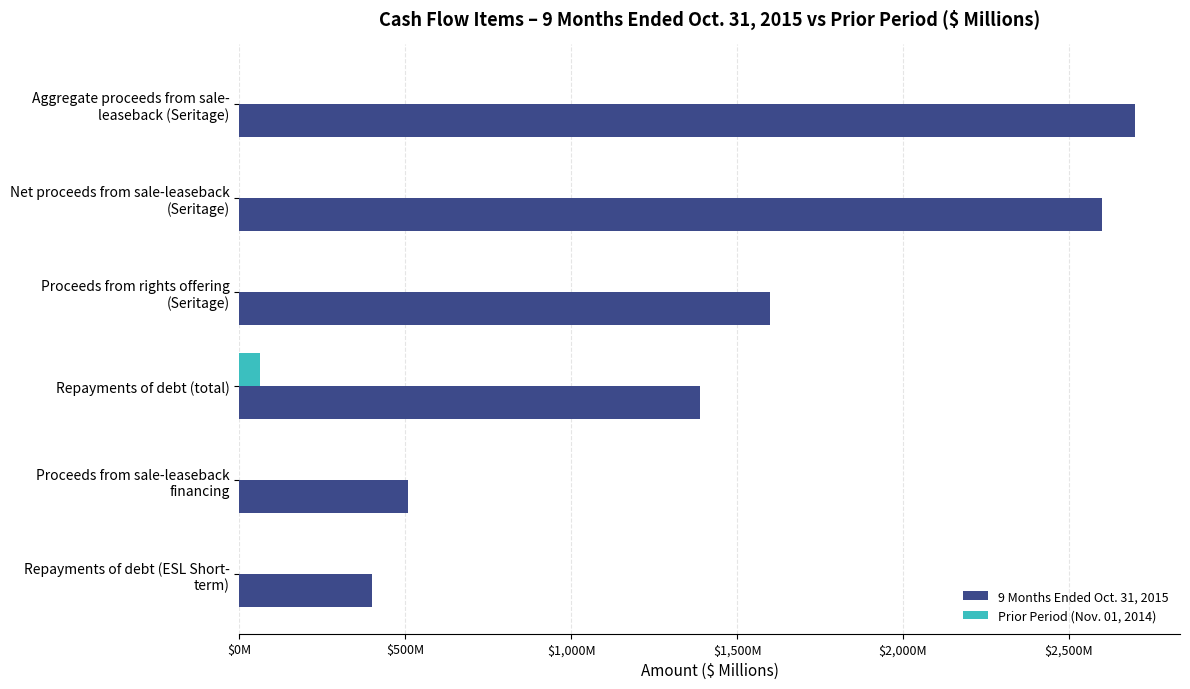

Which series has the largest range (max minus min)?

9 Months Ended Oct. 31, 2015